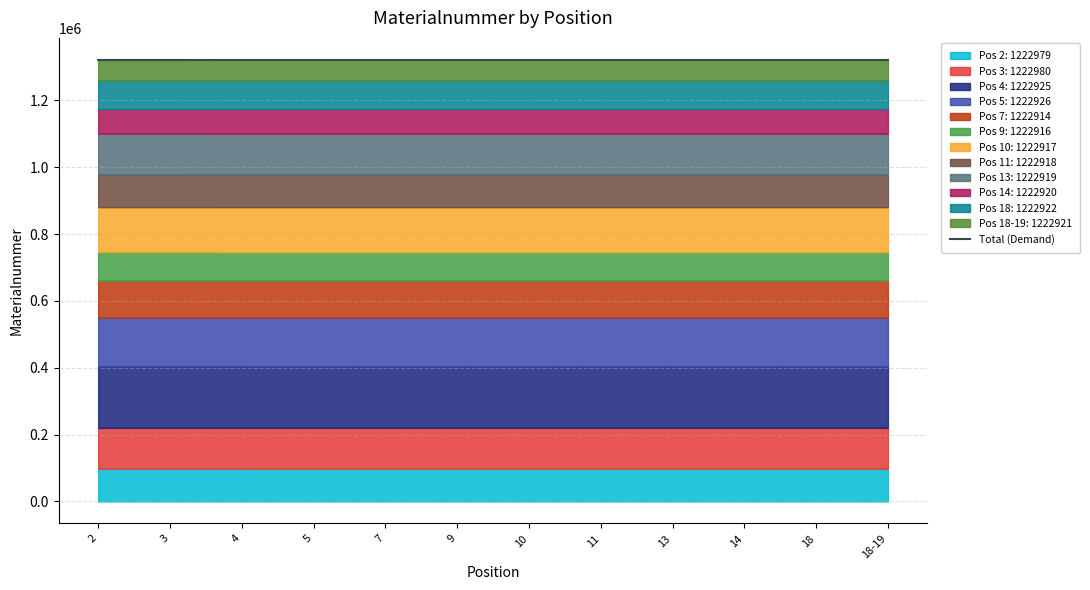

What is the difference between the second highest and second lowest values?

68.0